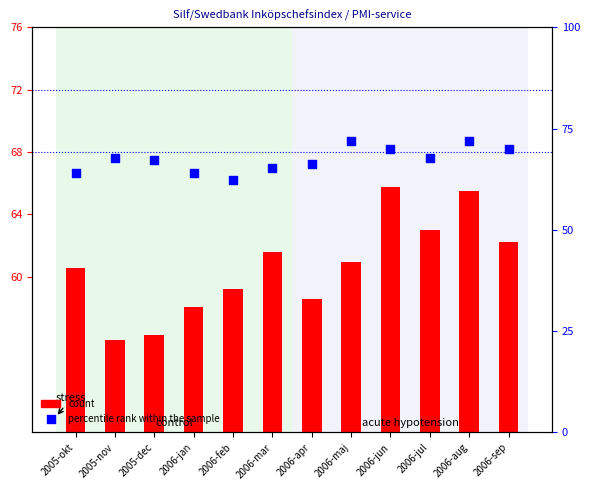

What are all the series names shown in the legend?

count, percentile rank within the sample